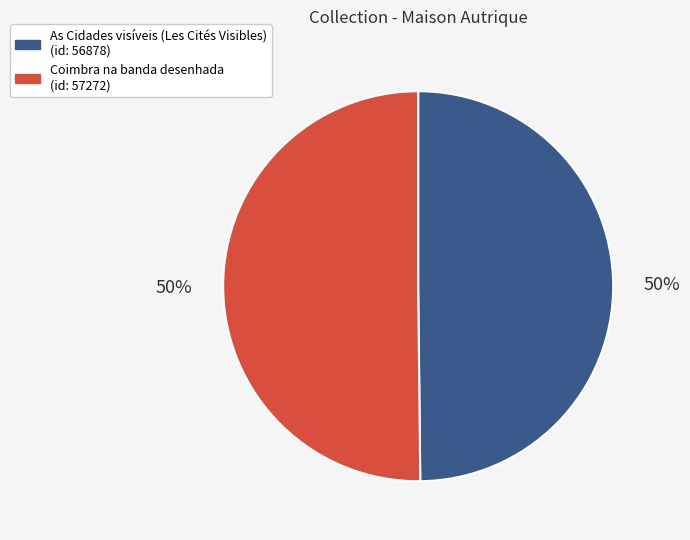

To the nearest percent, what portion does Coimbra na banda desenhada represent?

50%